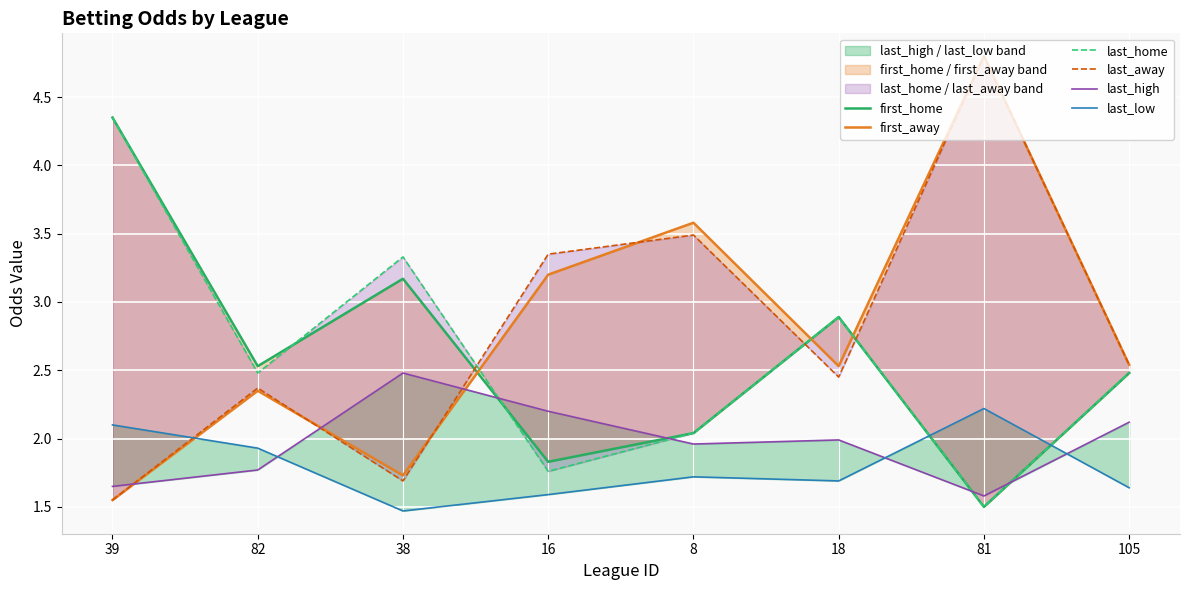

Is the value of last_low at 105 greater than the value of last_home at 38?

No